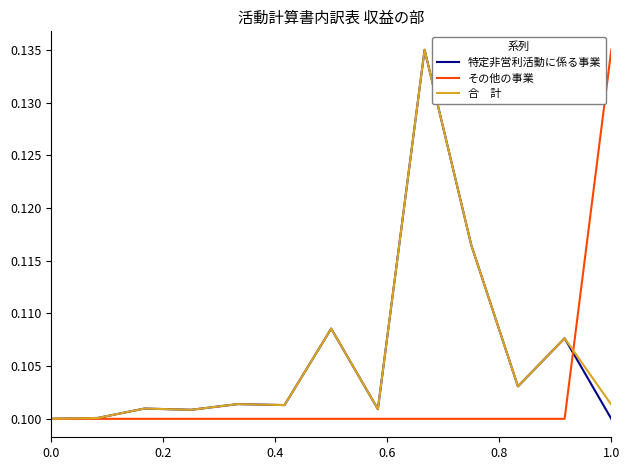

Is this an area chart (filled region under the line)?

No